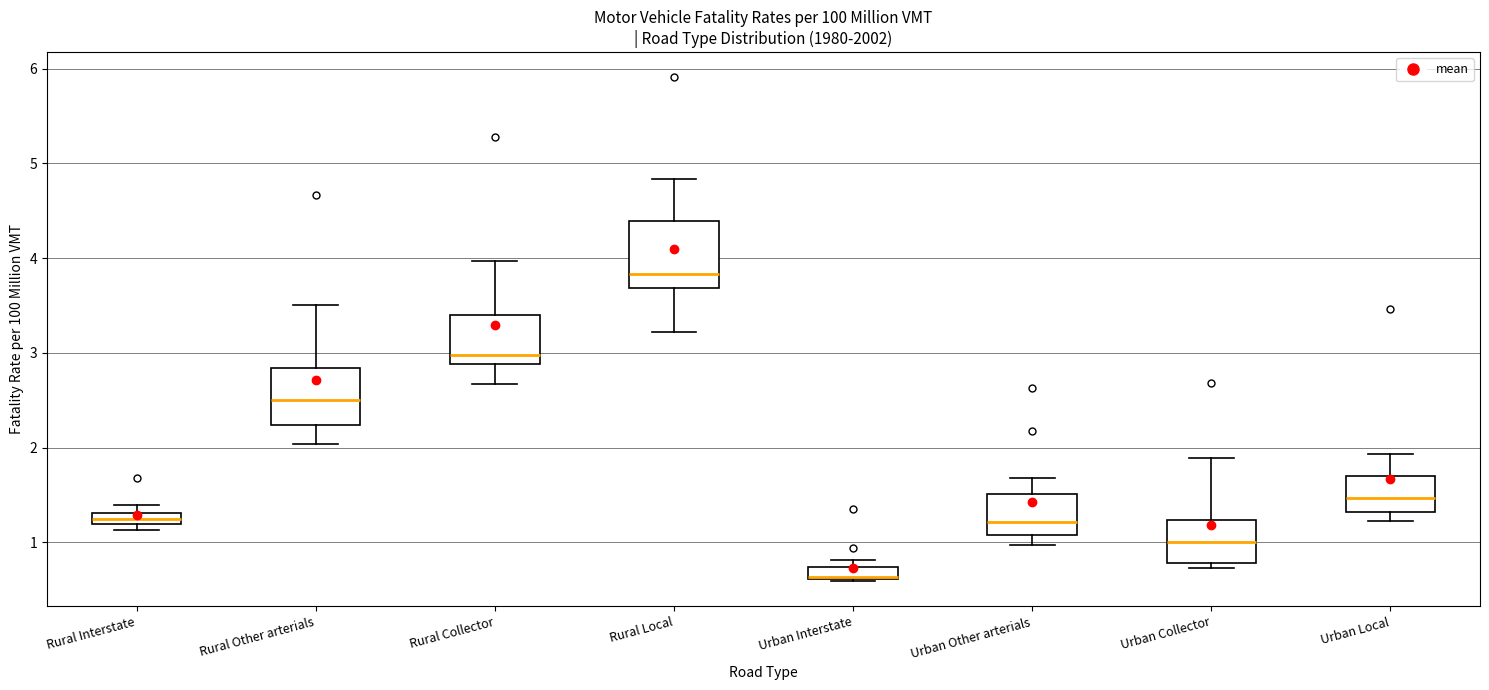

Where does the upper whisker of the box for Rural Collector end on the y-axis? The values are not printed on the chart, so give them approximately, as read against the axis.

4.0